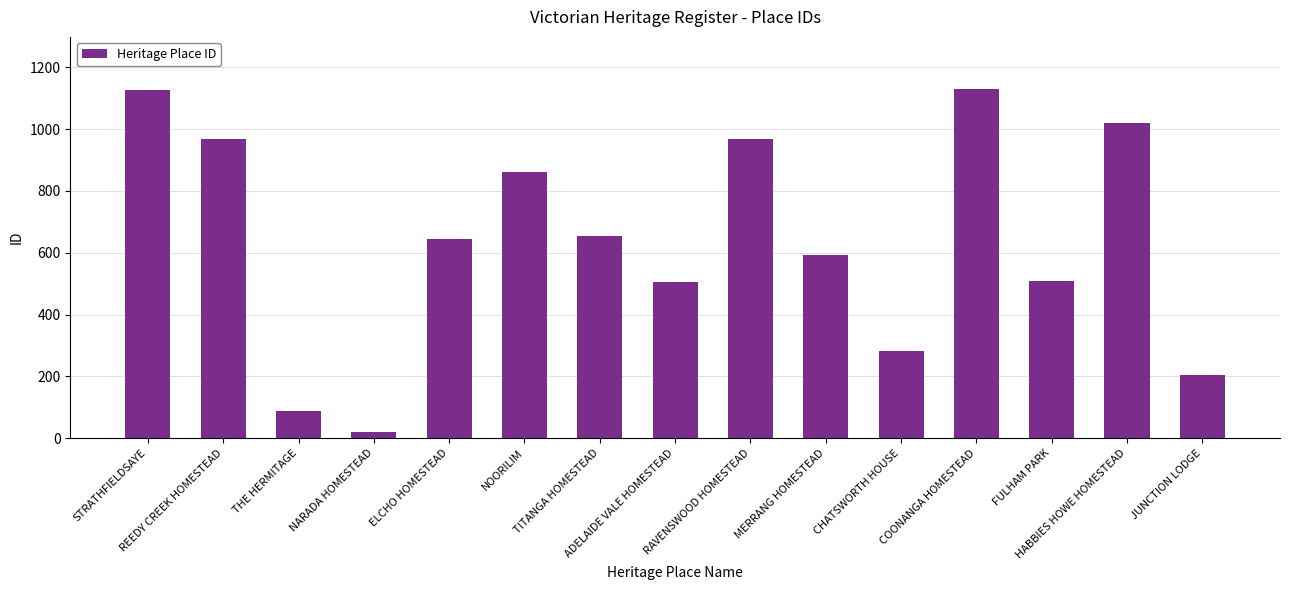

Is it true that the value at JUNCTION LODGE is 205?

True